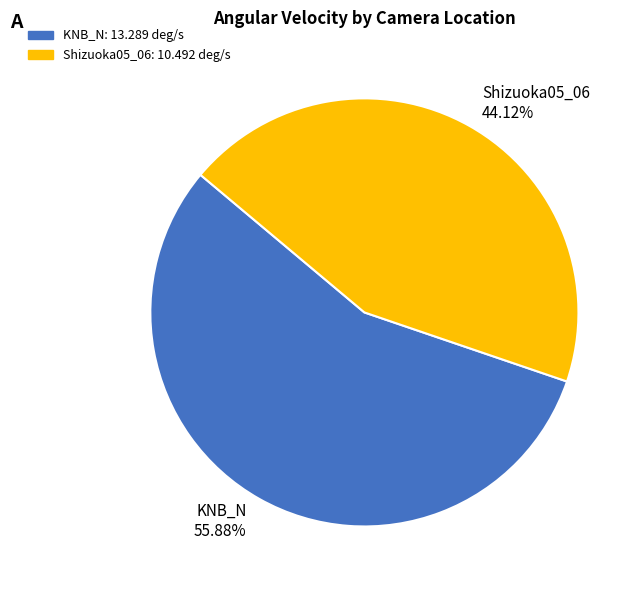

The Shizuoka05_06 slice represents 44% of the pie. True or false?

True